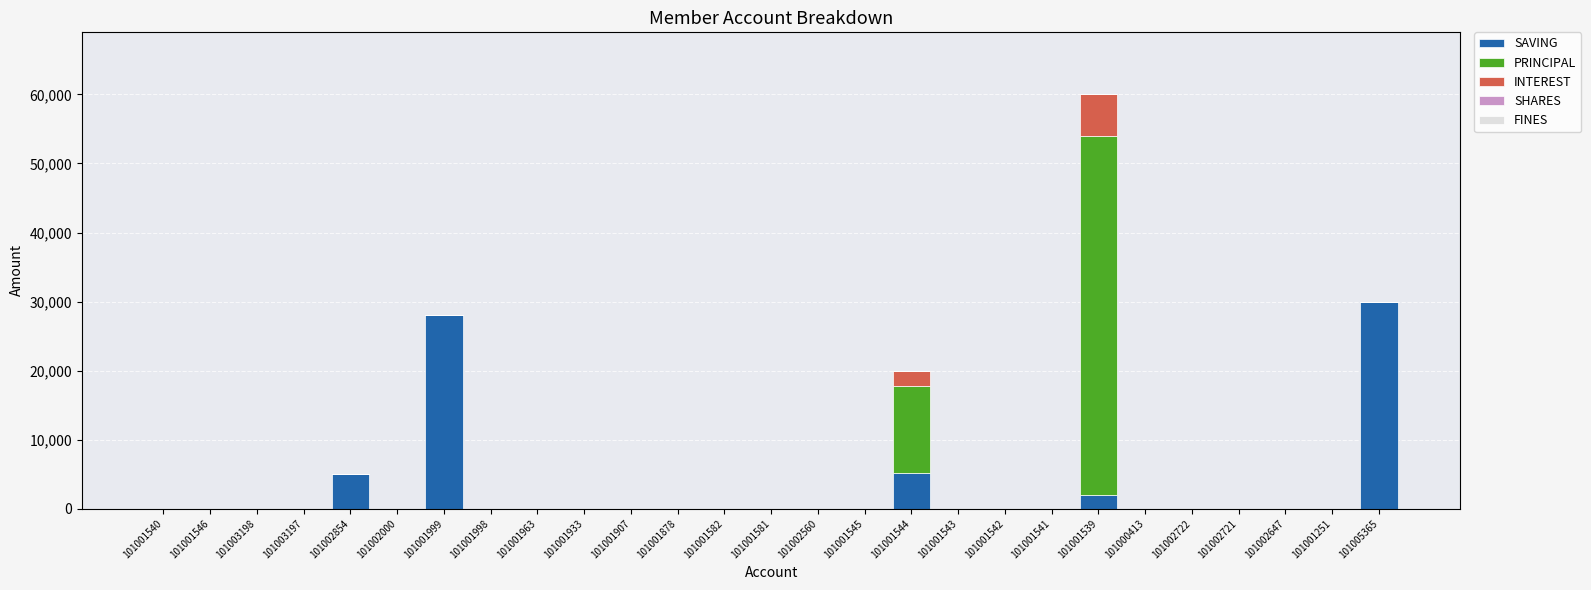

At which category is the sum across all series the highest?

101001539